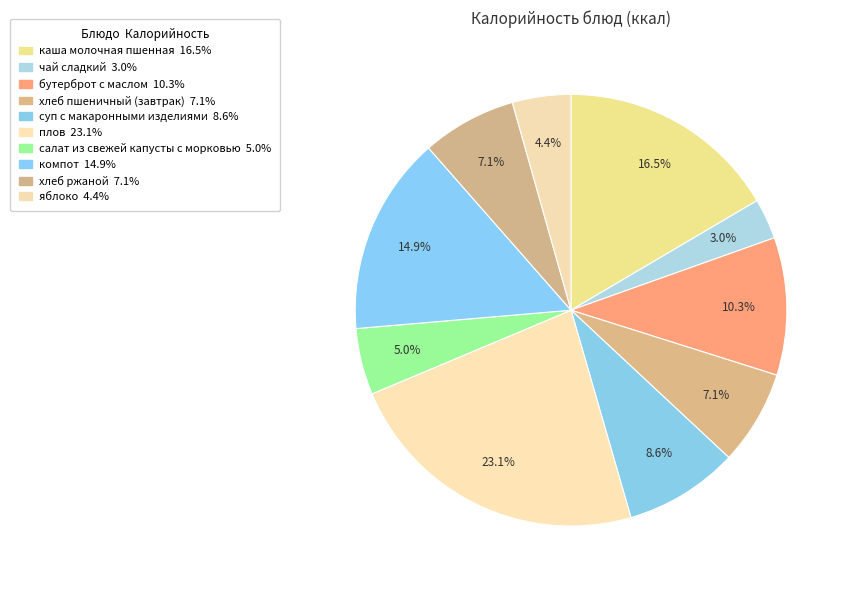

Rank the categories by value from lowest to highest.

чай сладкий, яблоко, салат из свежей капусты с морковью, хлеб пшеничный (завтрак), хлеб ржаной, суп с макаронными изделиями, бутерброт с маслом, компот, каша молочная пшенная, плов